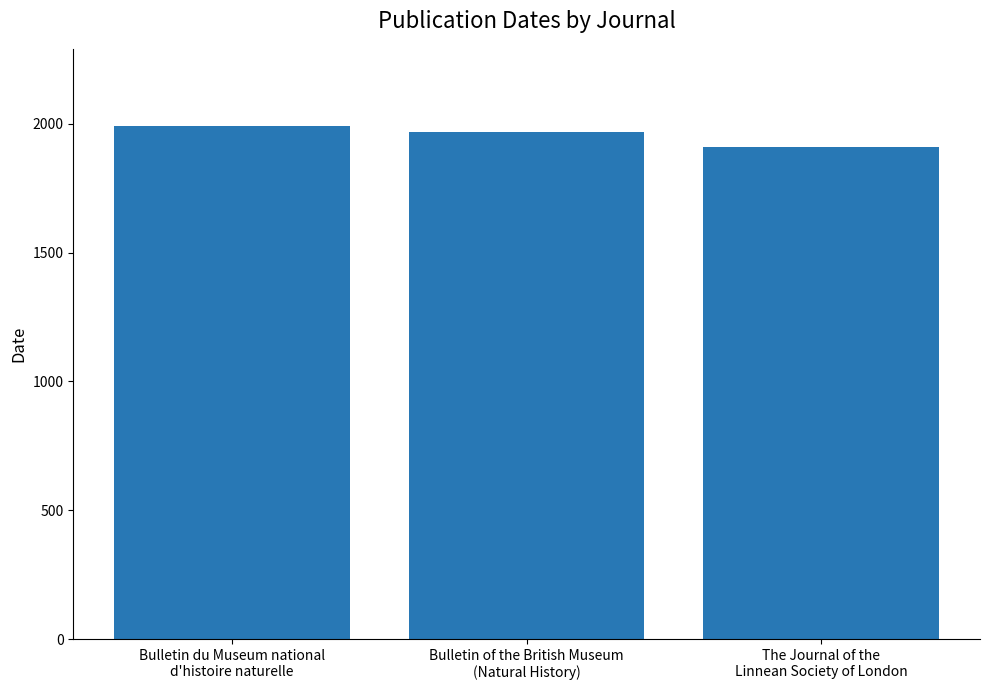

What is the change in value from Bulletin of the British Museum
(Natural History) to The Journal of the
Linnean Society of London?

-60